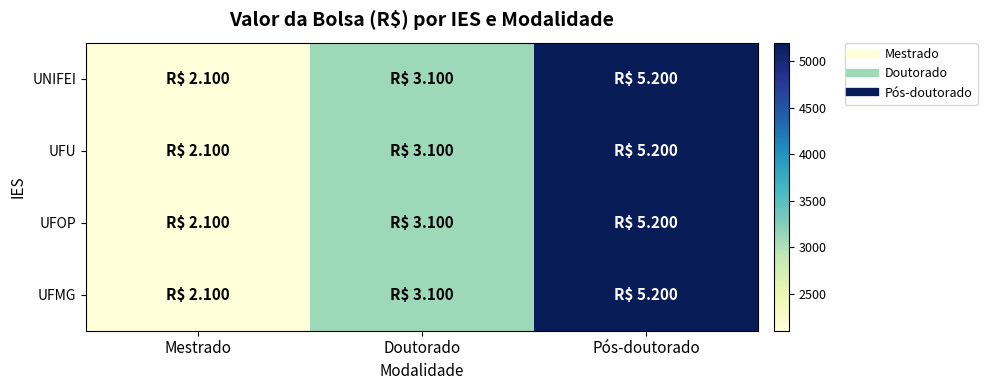

At which category is the sum across all series the highest?

Pós-doutorado